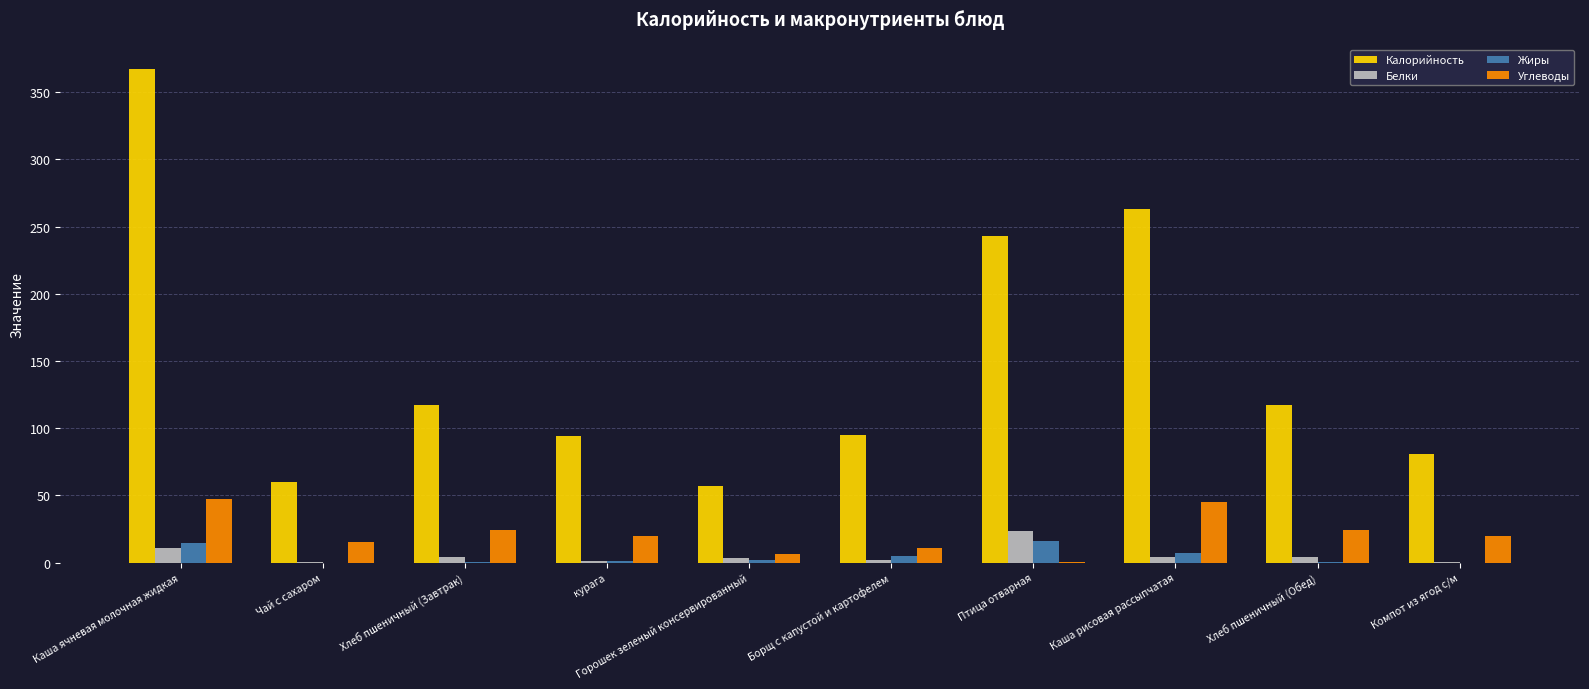

Which series has the widest spread of values?

Калорийность